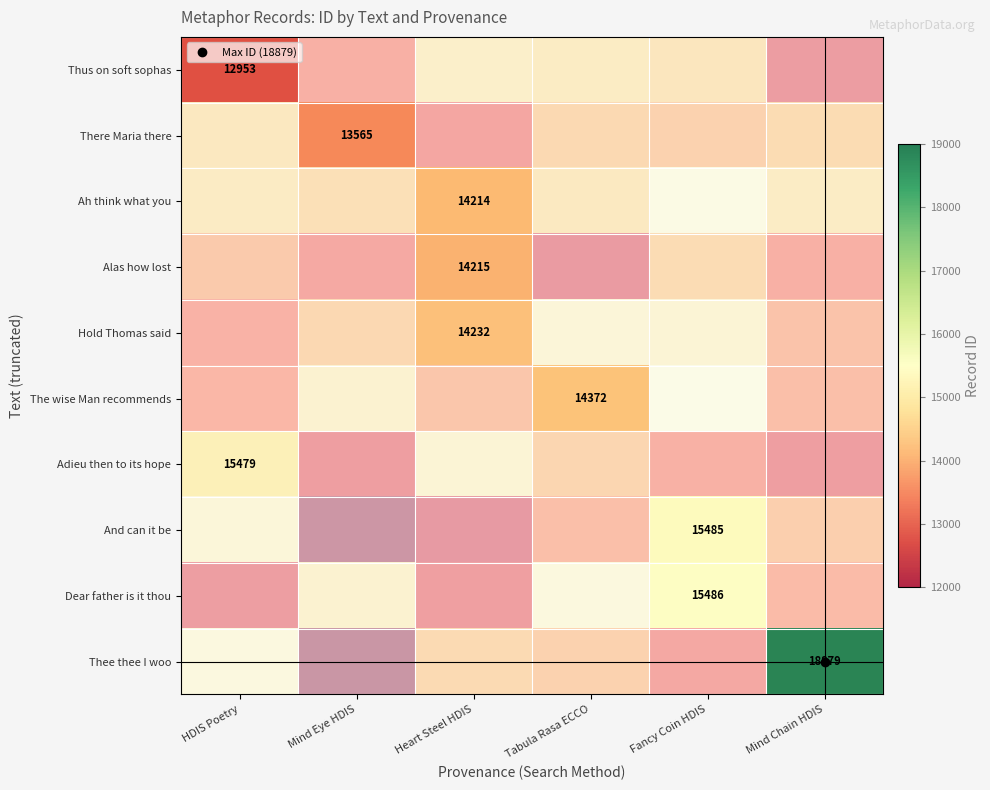

What is the difference between the highest and lowest values at HDIS Poetry?

2526.0